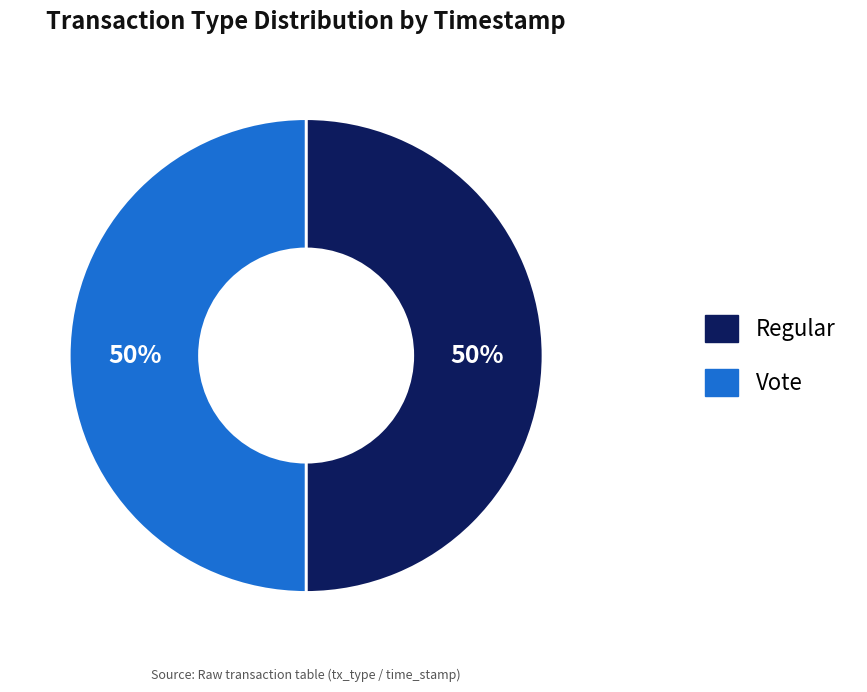

To the nearest percent, what portion does Vote represent?

50%